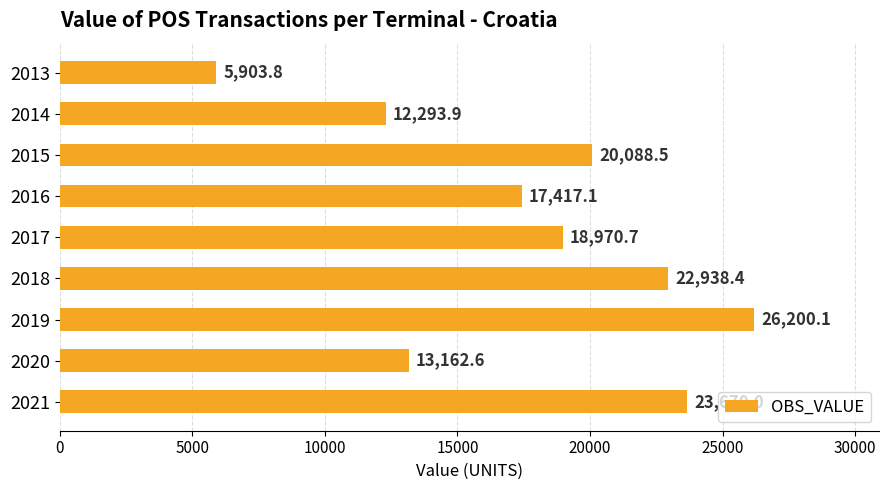

What is the sum of the values at 2020 and 2016?

30579.7